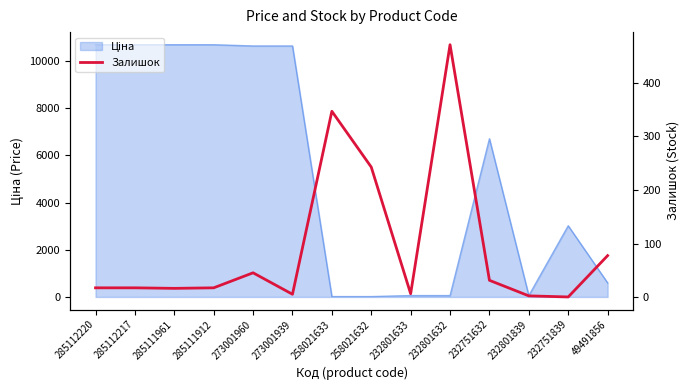

At which label is the value closest to 236?

258021632